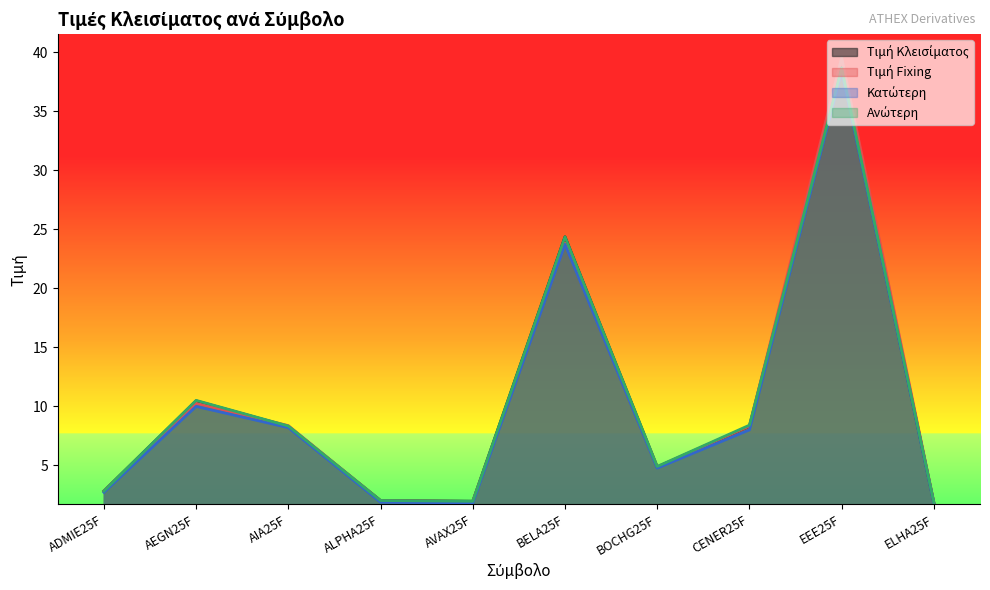

What is the difference between the highest and lowest values at ALPHA25F?

0.1